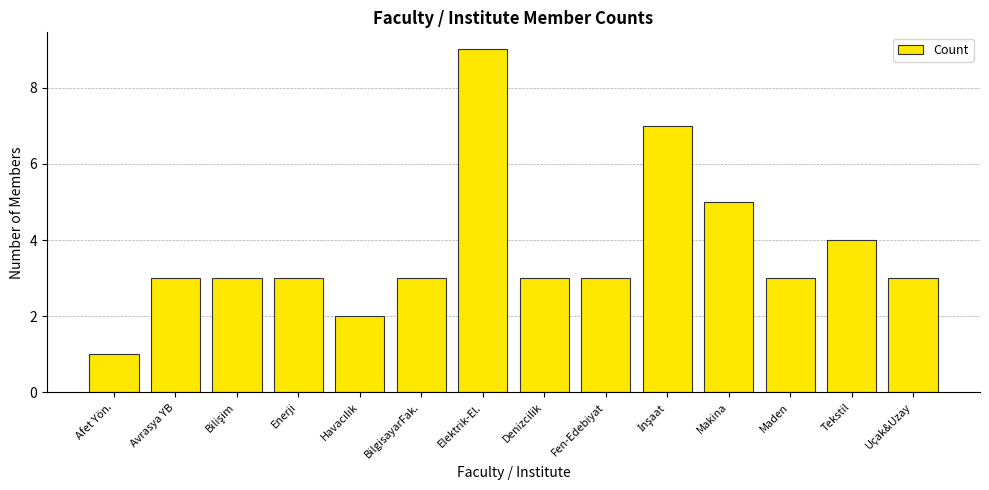

What is the approximate value at Elektrik-El.?

9